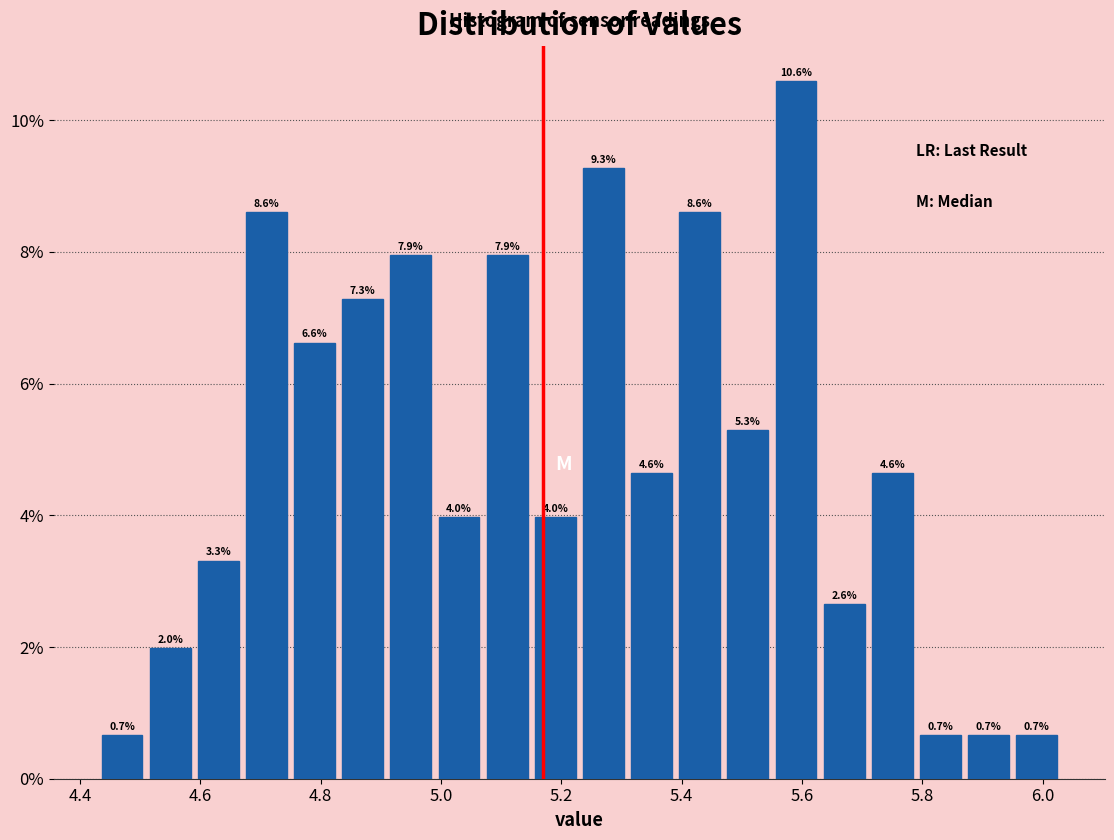

Reading left to right, transcribe this chart: for each bar, give the range it covers on the x-axis and its height. The bar edges are not printed on the chart, so give them approximately, as read against the axis.

4.43 to 4.51: 0.7
4.51 to 4.59: 2.0
4.59 to 4.67: 3.3
4.67 to 4.75: 8.6
4.75 to 4.83: 6.6
4.83 to 4.91: 7.3
4.91 to 4.99: 7.9
4.99 to 5.07: 4.0
5.07 to 5.15: 7.9
5.15 to 5.23: 4.0
5.23 to 5.31: 9.3
5.31 to 5.39: 4.6
5.39 to 5.47: 8.6
5.47 to 5.55: 5.3
5.55 to 5.63: 10.6
5.63 to 5.71: 2.6
5.71 to 5.79: 4.6
5.79 to 5.87: 0.7
5.87 to 5.95: 0.7
5.95 to 6.03: 0.7